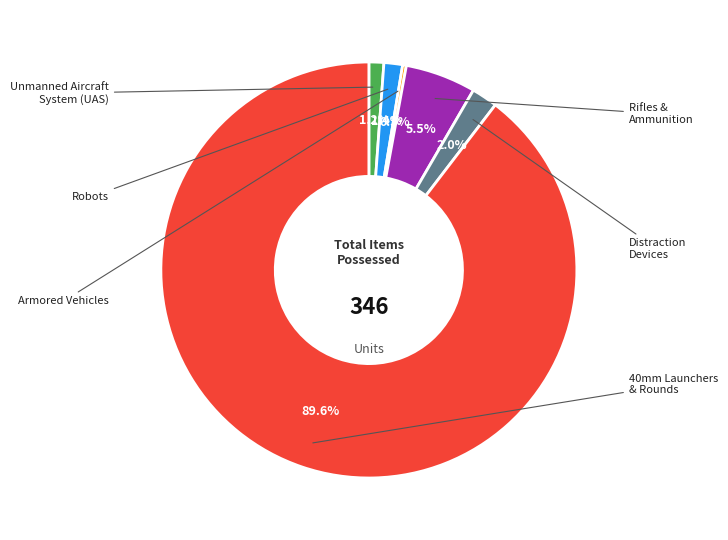

Does any single category account for the majority?

Yes